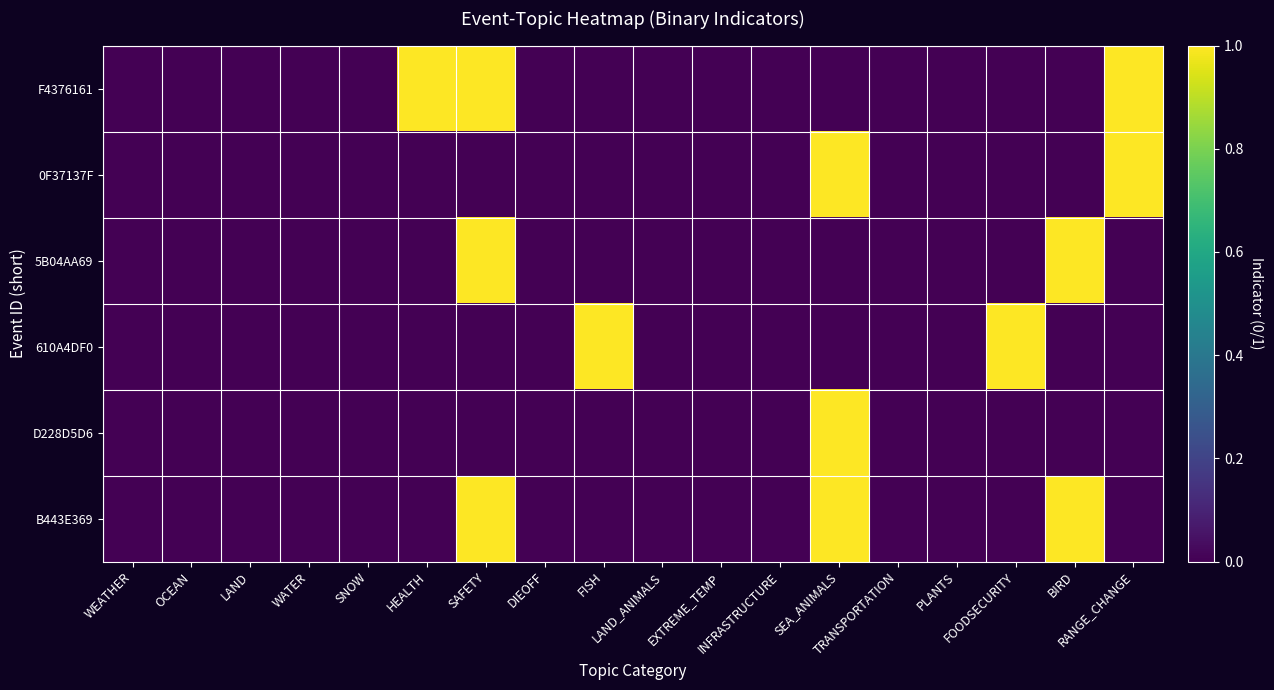

Between TRANSPORTATION and BIRD, which is larger?

TRANSPORTATION